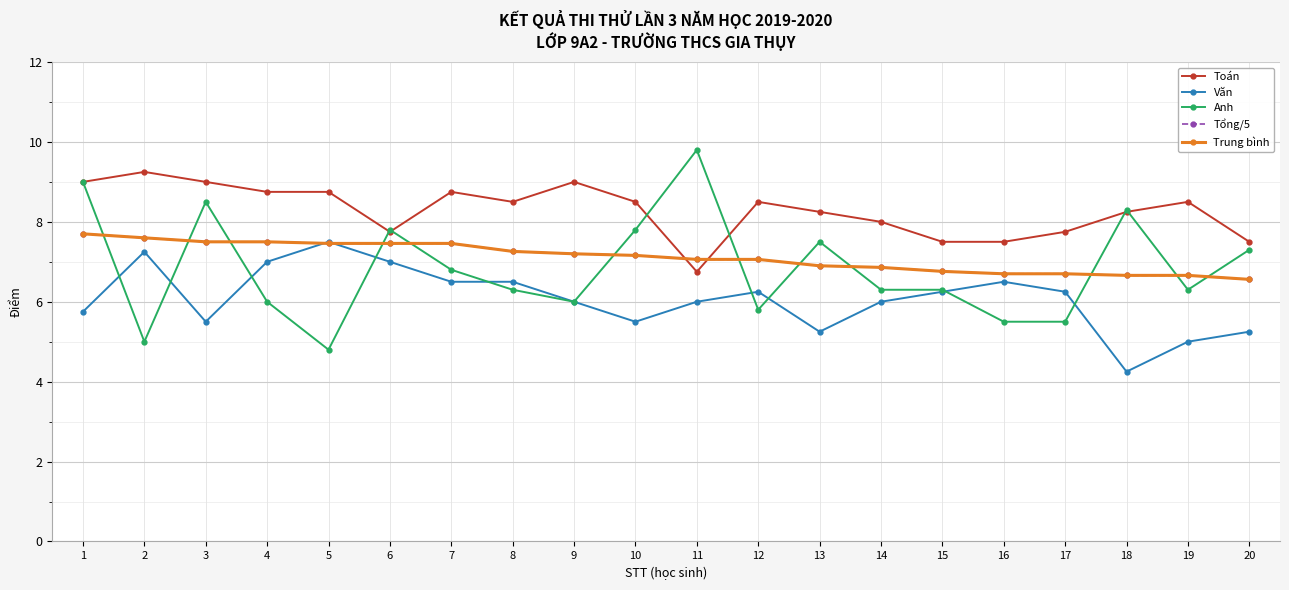

Reading left to right, list all the values displayed in this chart.

Toán: 9.0	9.2	9.0	8.8	8.8	7.8	8.8	8.5	9.0	8.5	6.8	8.5	8.2	8.0	7.5	7.5	7.8	8.2	8.5	7.5
Văn: 5.8	7.2	5.5	7.0	7.5	7.0	6.5	6.5	6.0	5.5	6.0	6.2	5.2	6.0	6.2	6.5	6.2	4.2	5.0	5.2
Anh: 9.0	5.0	8.5	6.0	4.8	7.8	6.8	6.3	6.0	7.8	9.8	5.8	7.5	6.3	6.3	5.5	5.5	8.3	6.3	7.3
Tổng/5: 7.7	7.6	7.5	7.5	7.5	7.5	7.5	7.3	7.2	7.2	7.1	7.1	6.9	6.9	6.8	6.7	6.7	6.7	6.7	6.6
Trung bình: 7.7	7.6	7.5	7.5	7.5	7.5	7.5	7.3	7.2	7.2	7.1	7.1	6.9	6.9	6.8	6.7	6.7	6.7	6.7	6.6